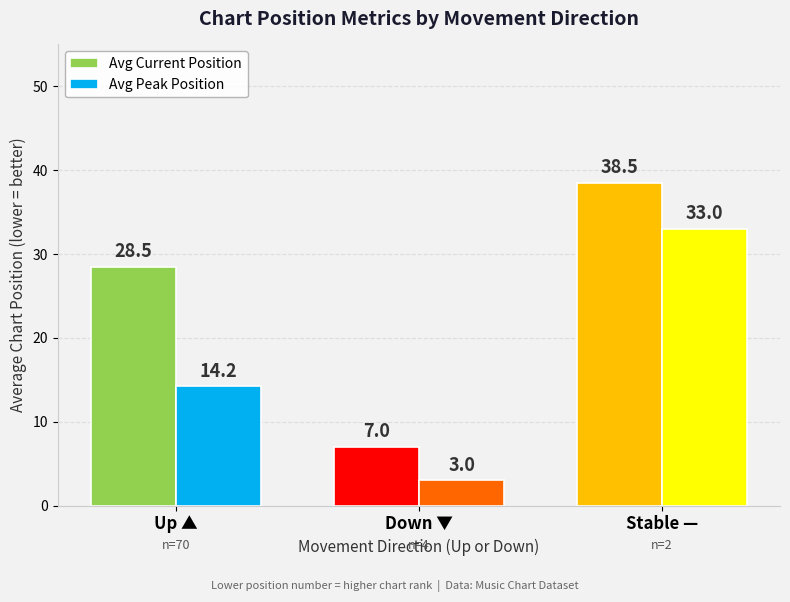

What is the smallest value displayed?

3.0